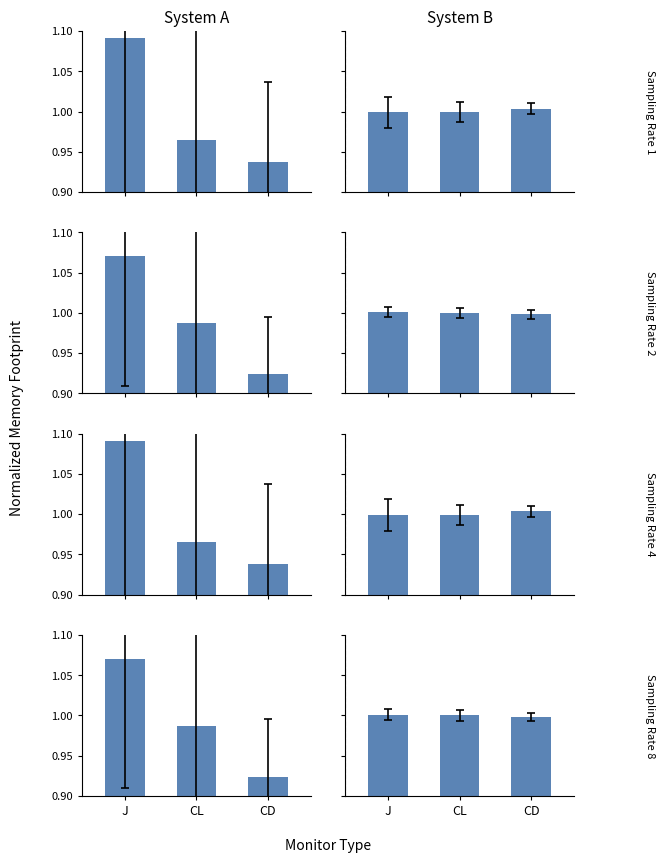

What is the label of the 2nd bar from the right?

CL